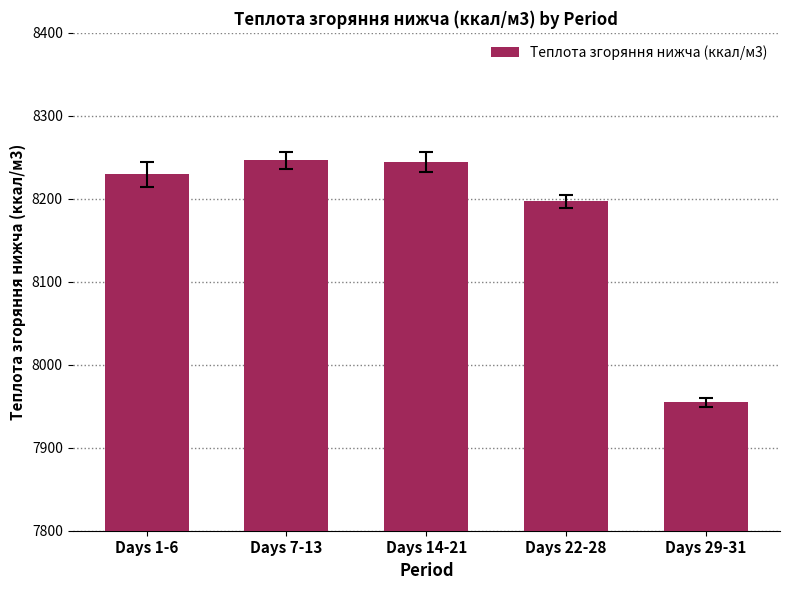

Count the number of data series in this chart.

1